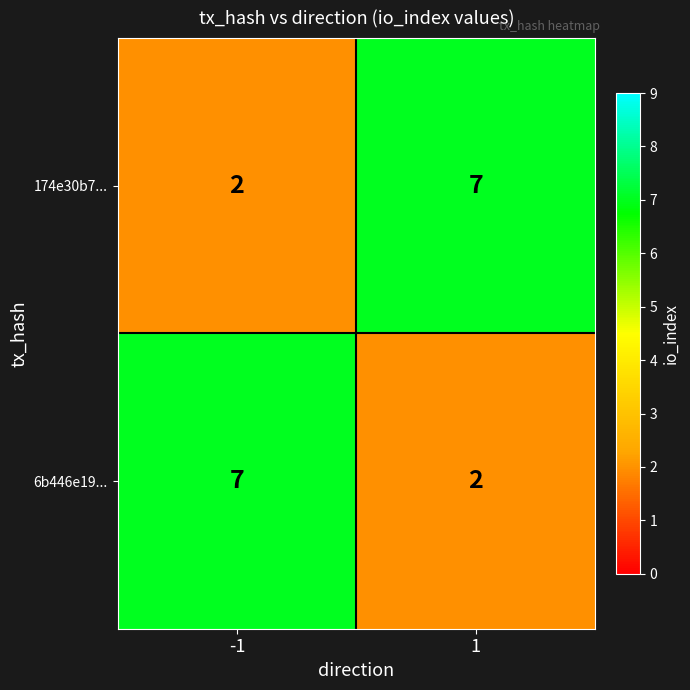

What is the sum of the 174e30b7... values at 1 and -1?

9